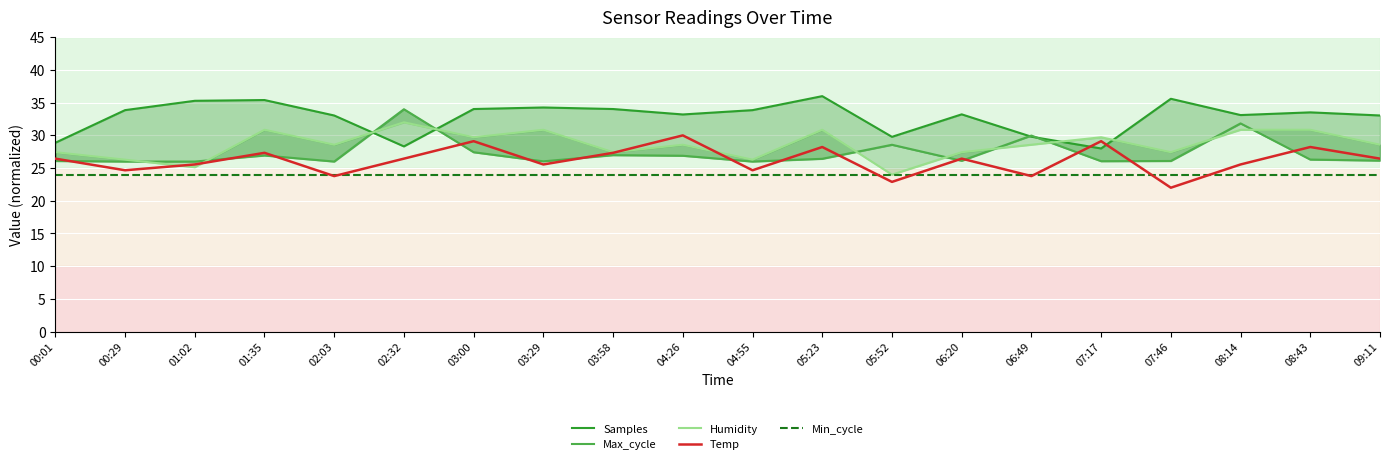

What are all the series names shown in the legend?

Samples, Max_cycle, Humidity, Temp, Min_cycle